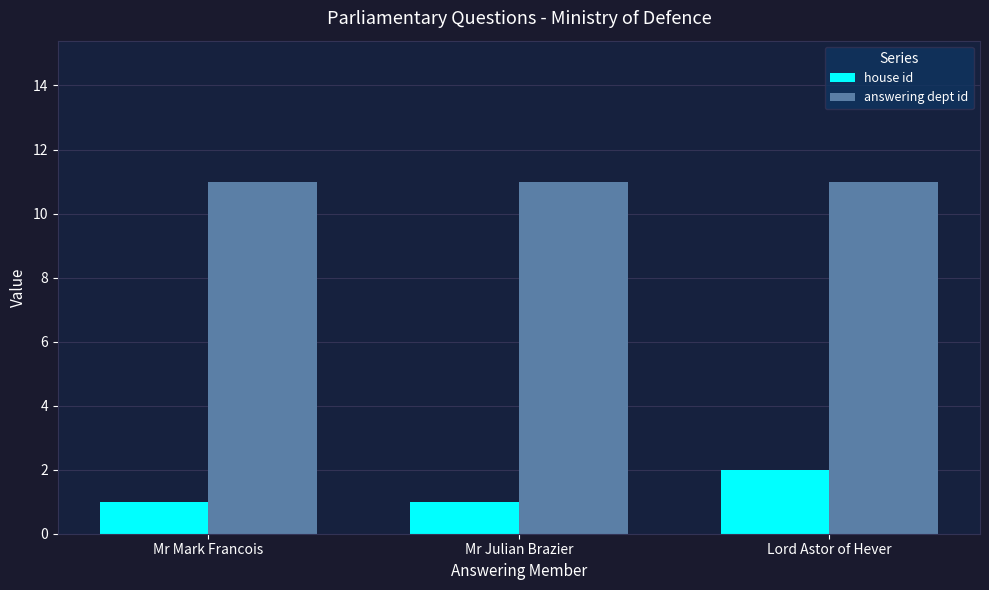

The house id series shows 1 at Mr Mark Francois. True or false?

True